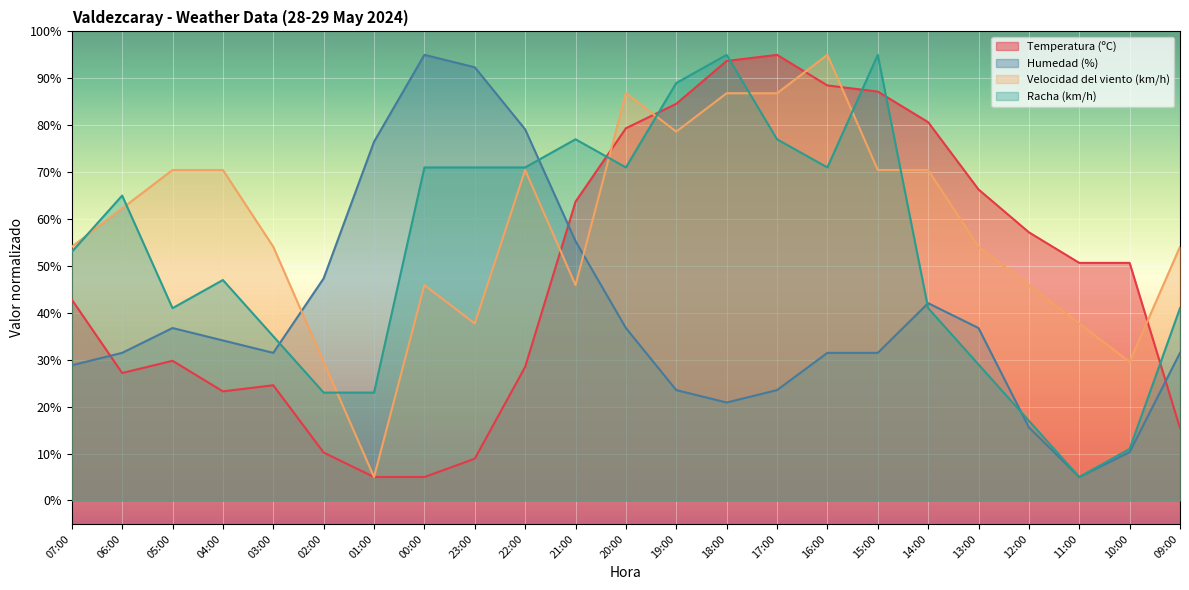

True or false: Temperatura (ºC) has more than 0 interior local peaks.

True